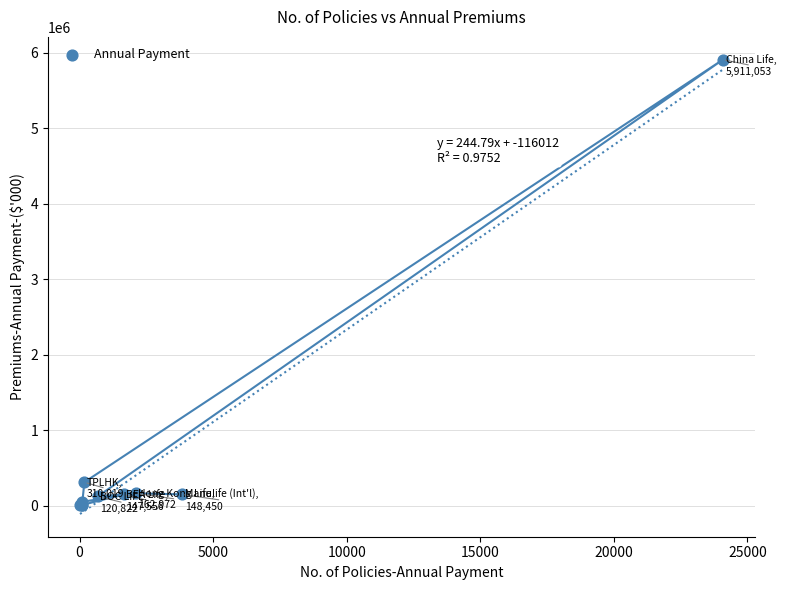

What Y value in the scatter plot is closest to 2957699?

310019